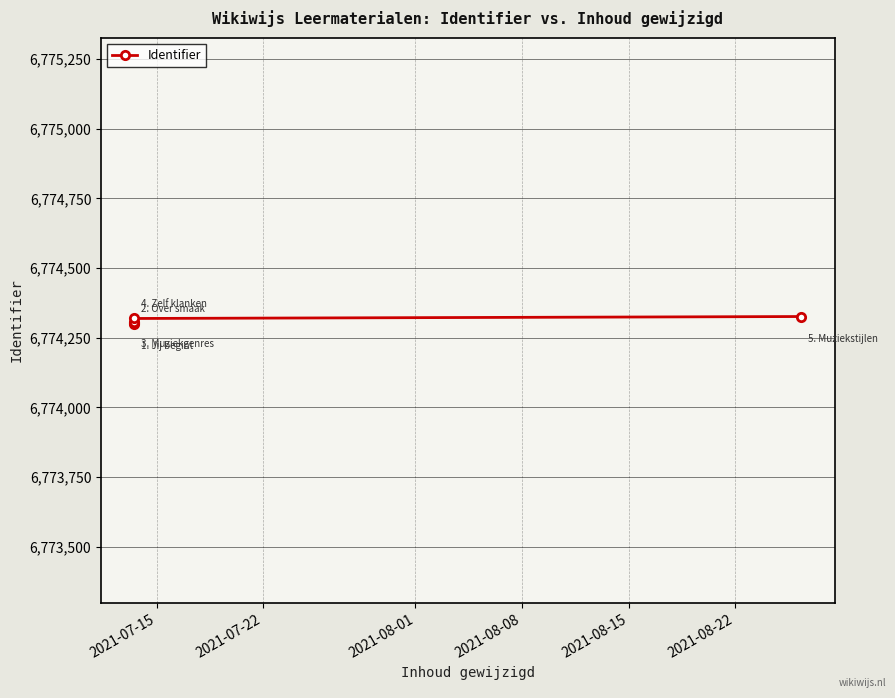

How many series are shown in this chart?

1